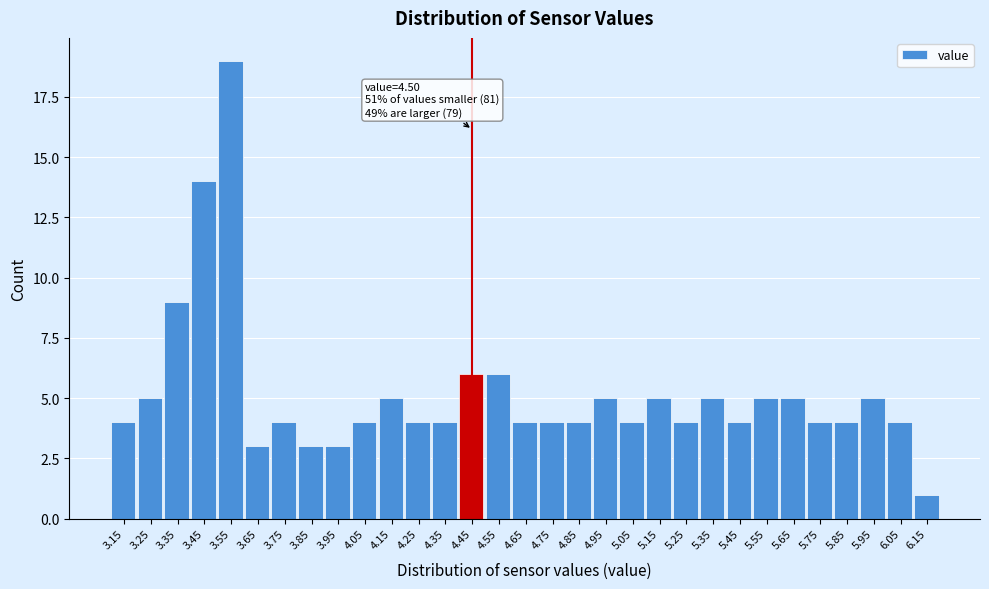

The chart shows a value of 2 at 4.75. True or false?

False